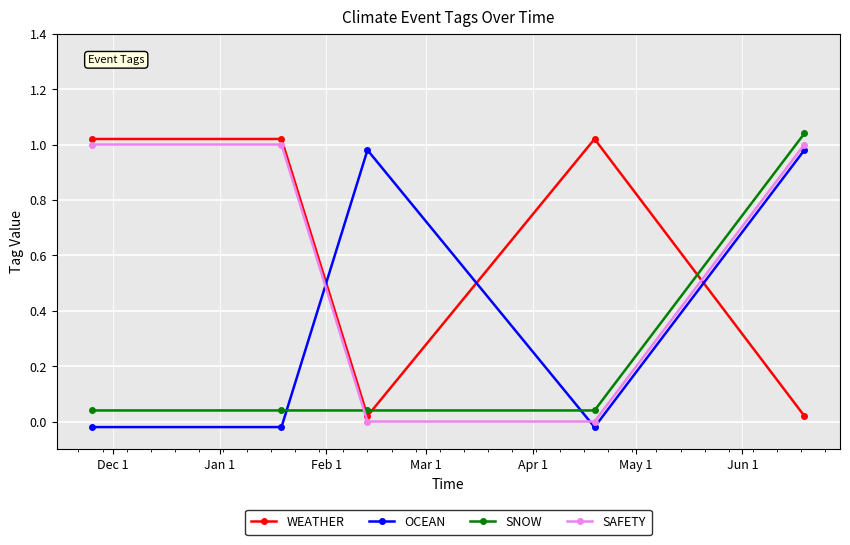

True or false: OCEAN and SAFETY cross at least once.

True